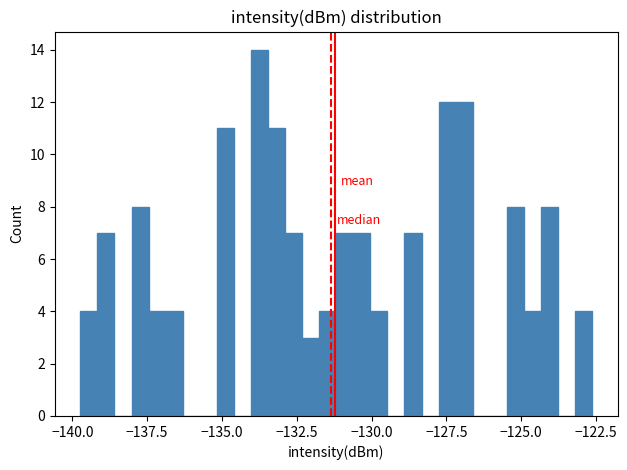

Read against the x-axis, roughly where is the centre of the tallest bar?

-133.5